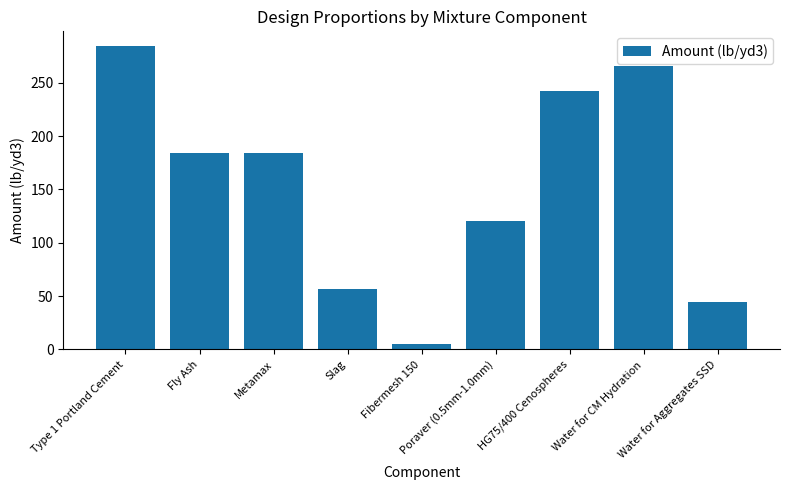

What is the label of the 4th bar from the right?

Poraver (0.5mm-1.0mm)